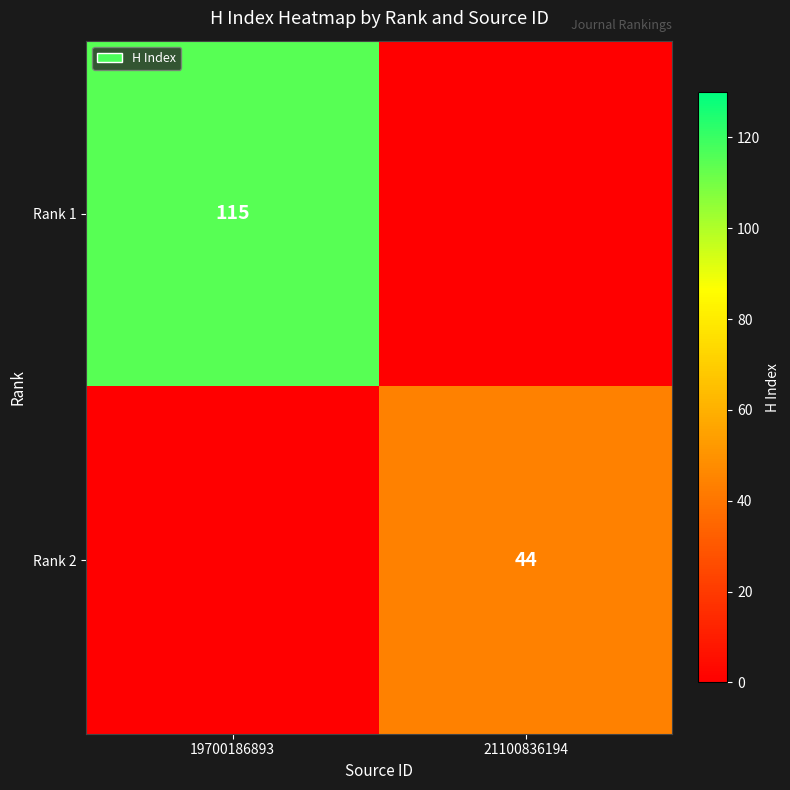

Is the value of Rank 2 at 21100836194 greater than the value of Rank 1 at 19700186893?

No